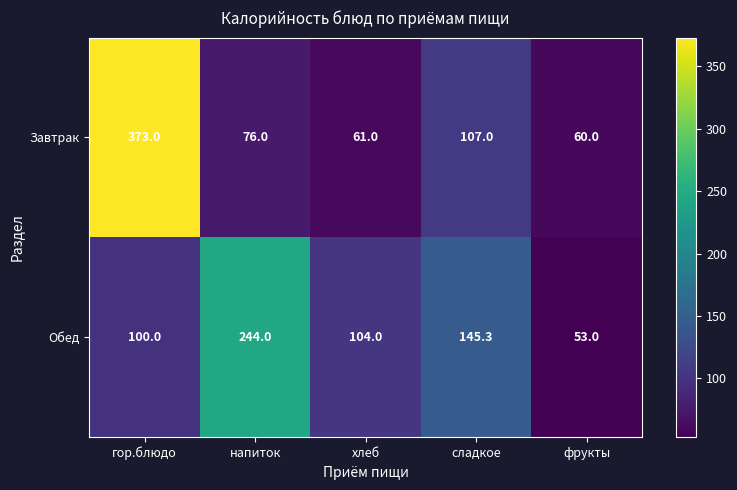

Which series has the widest spread of values?

Завтрак